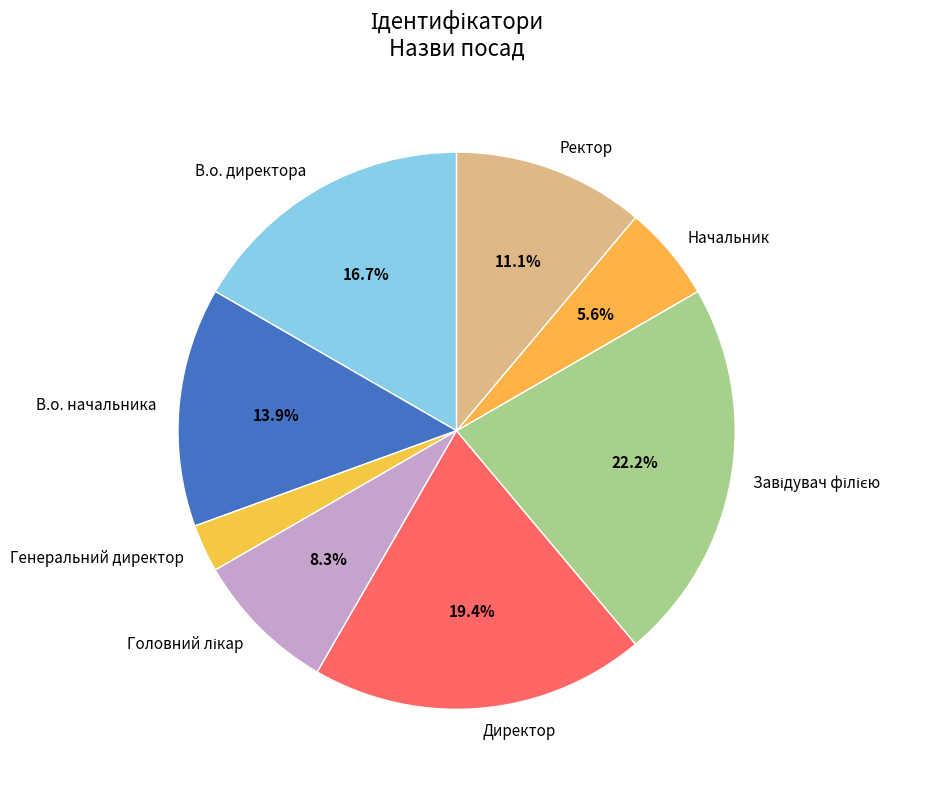

Which category has the smallest portion of the pie?

Генеральний директор